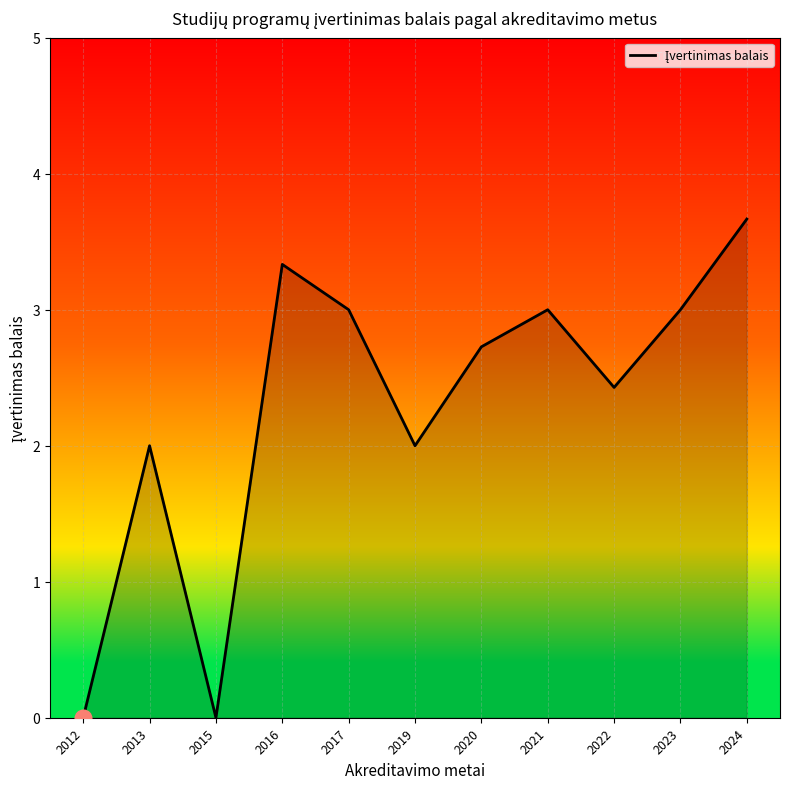

What is the difference between the maximum and minimum values?

3.7